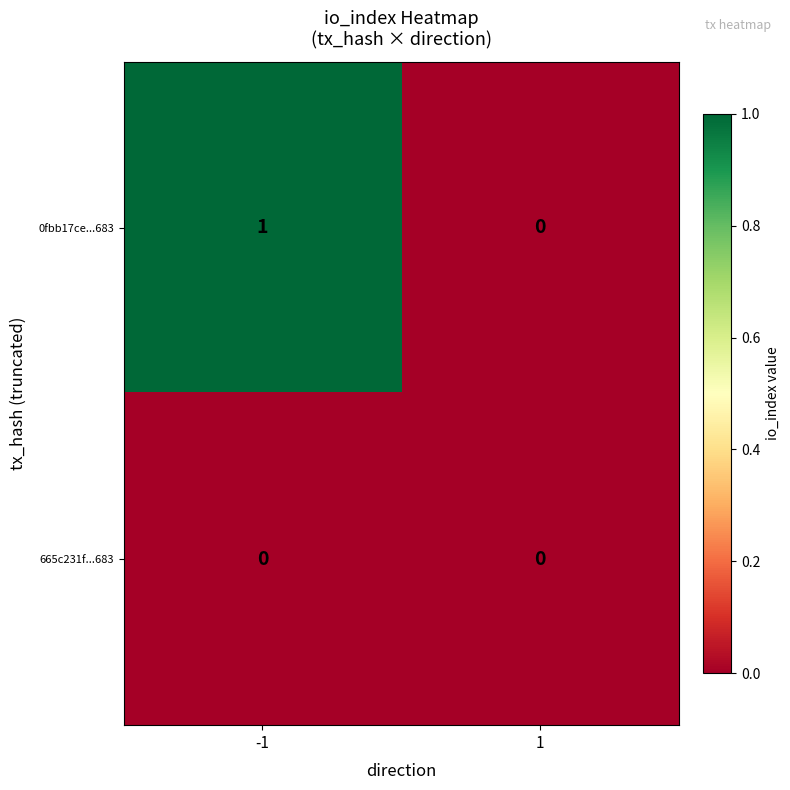

Which series has the widest spread of values?

0fbb17ce...683